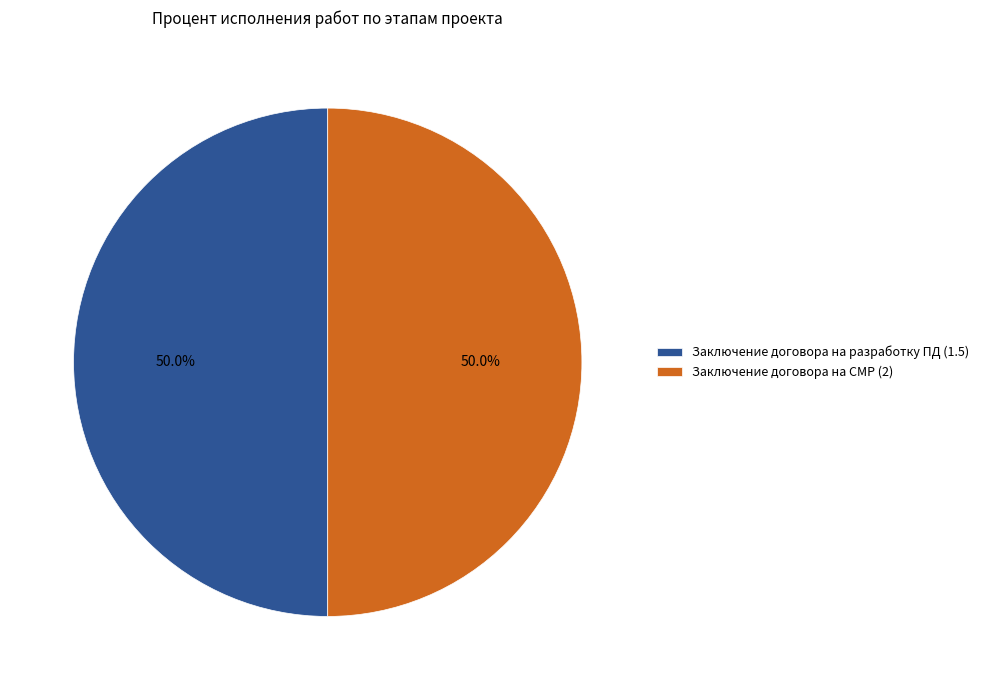

What is the ratio of the value at Заключение договора на СМР (2) to the value at Заключение договора на разработку ПД (1.5)?

1.0